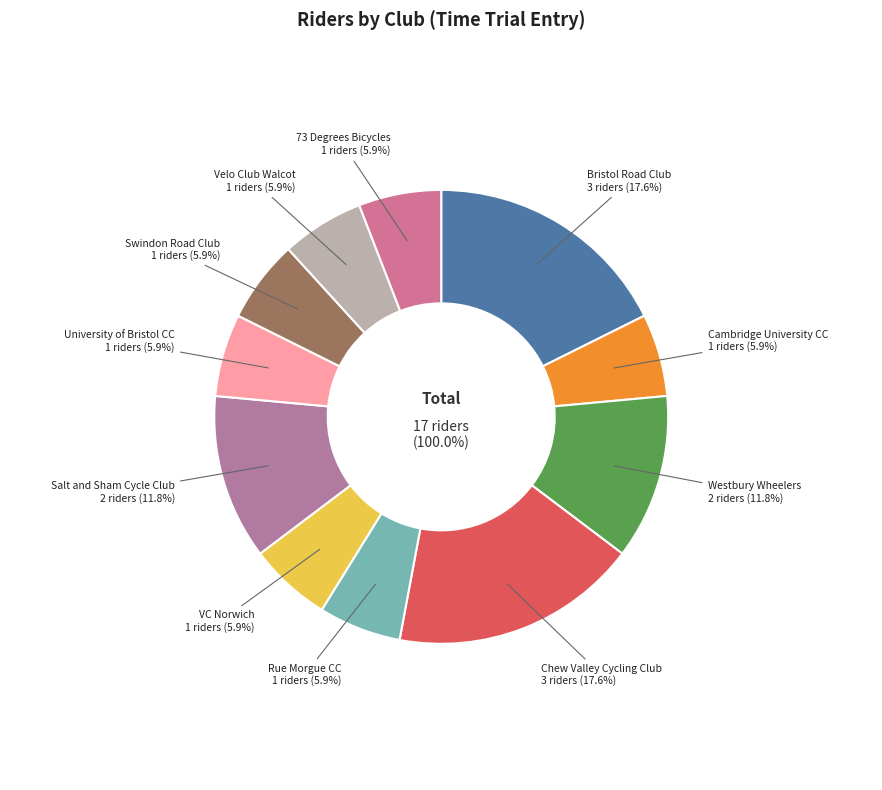

How many segments does this pie chart have?

11